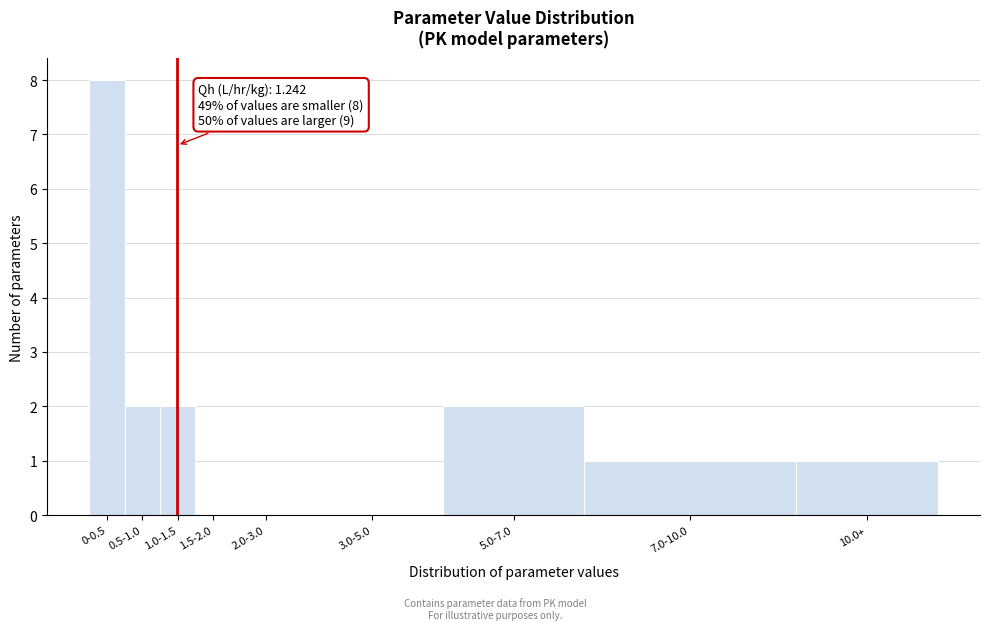

Reading left to right, what are all the values shown in this chart?

0-0.5=8	0.5-1.0=2	1.0-1.5=2	1.5-2.0=0	2.0-3.0=0	3.0-5.0=0	5.0-7.0=2	7.0-10.0=1	10.0+=1